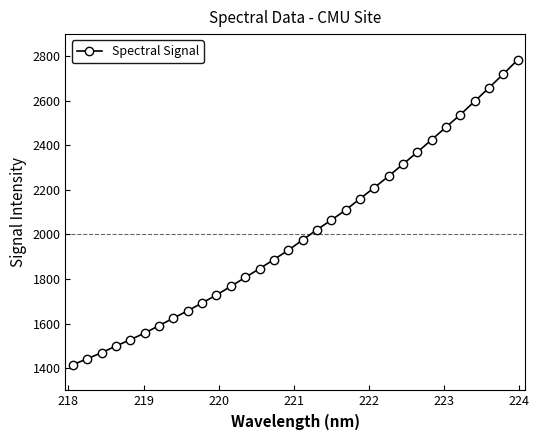

What is the difference between the maximum and minimum values?

1368.6